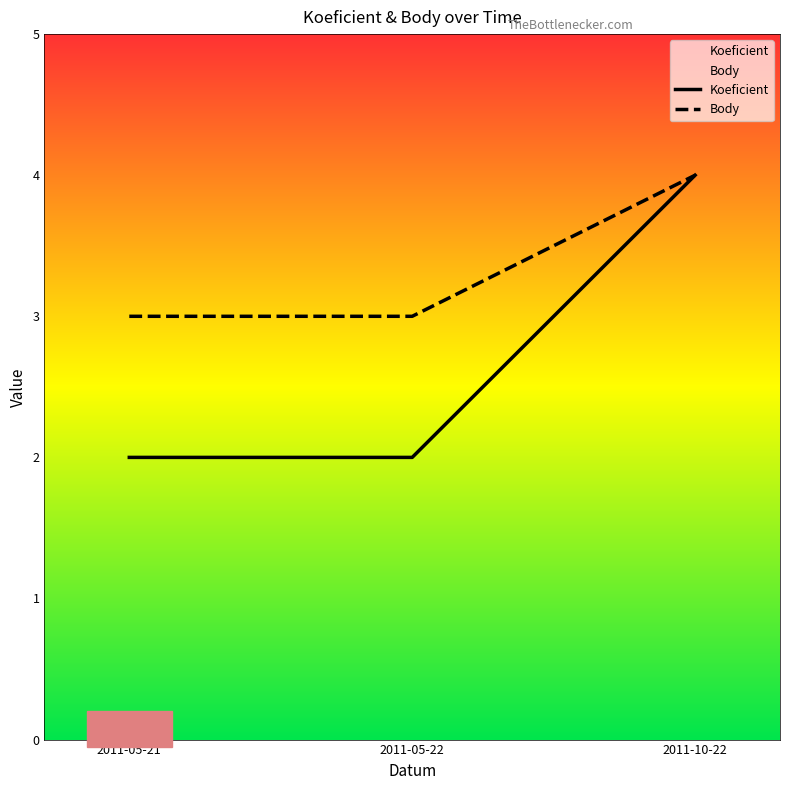

What is the value of the Body point at the 3rd from the left?

4